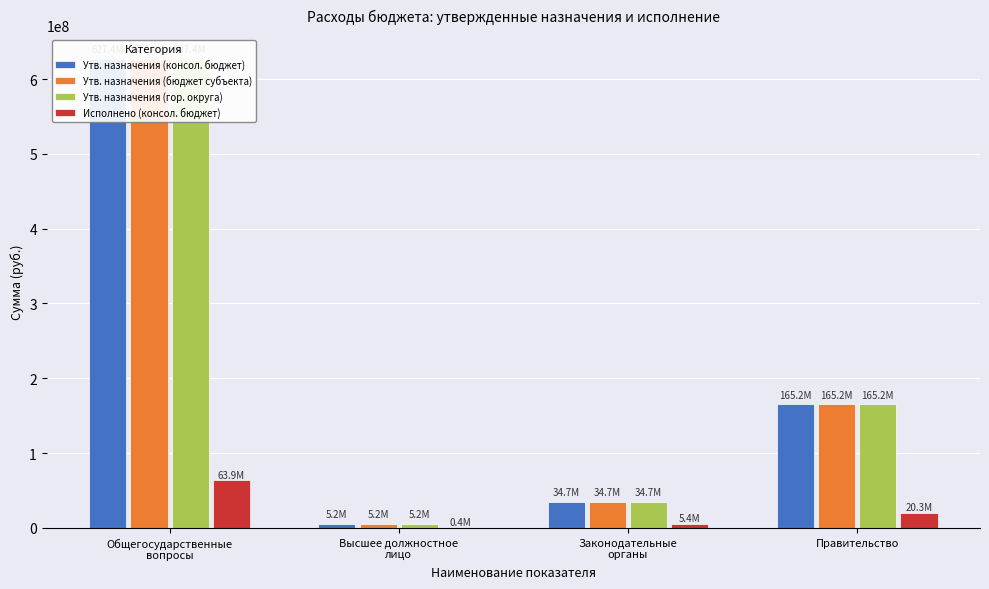

What is the difference between the maximum and minimum values in the Утв. назначения (консол. бюджет) series?

622165830.0